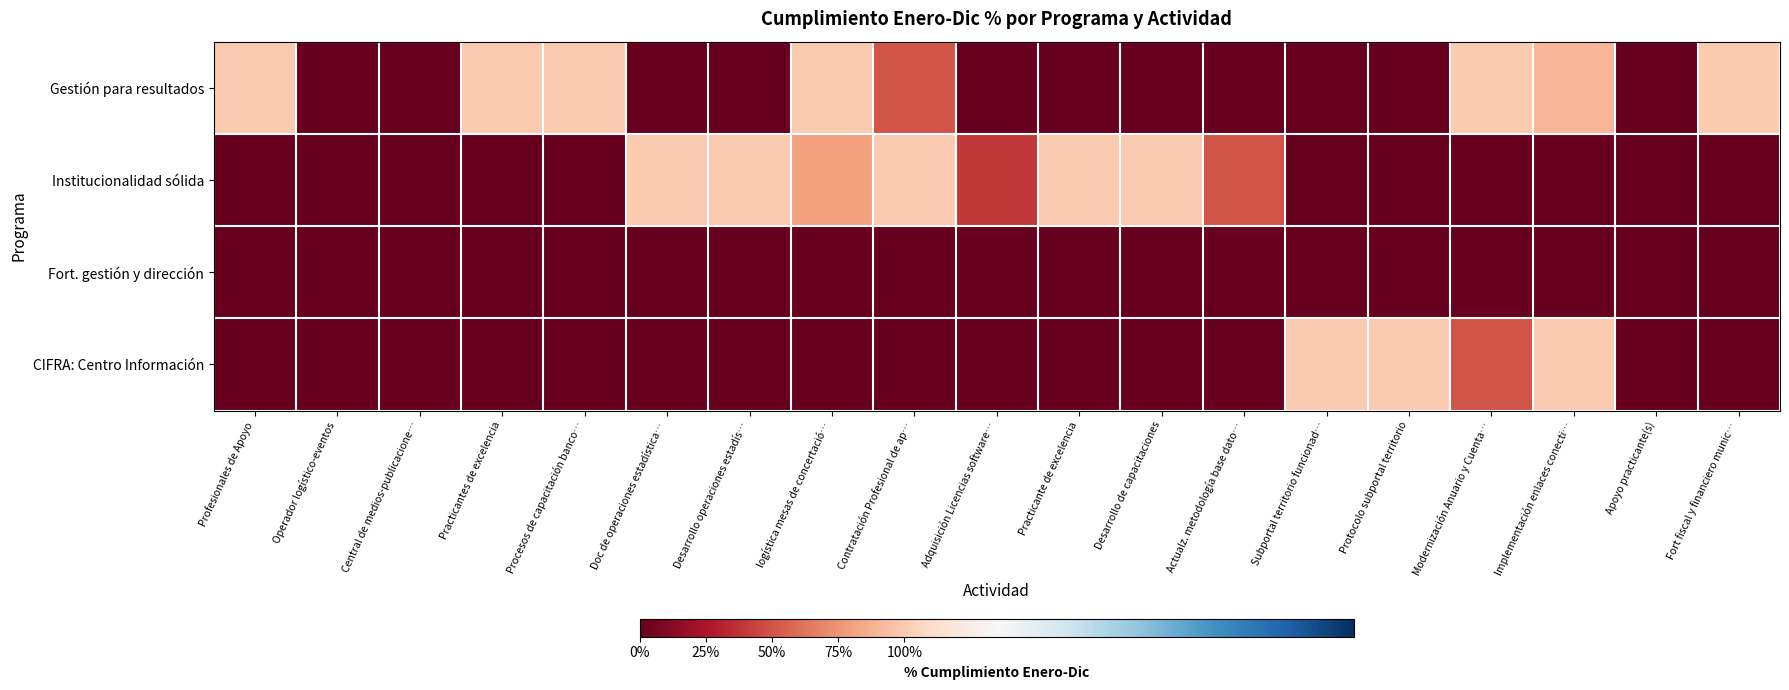

At Implementación enlaces conecti…, list the series in order from smallest to largest.

Institucionalidad sólida, Fort. gestión y dirección, Gestión para resultados, CIFRA: Centro Información